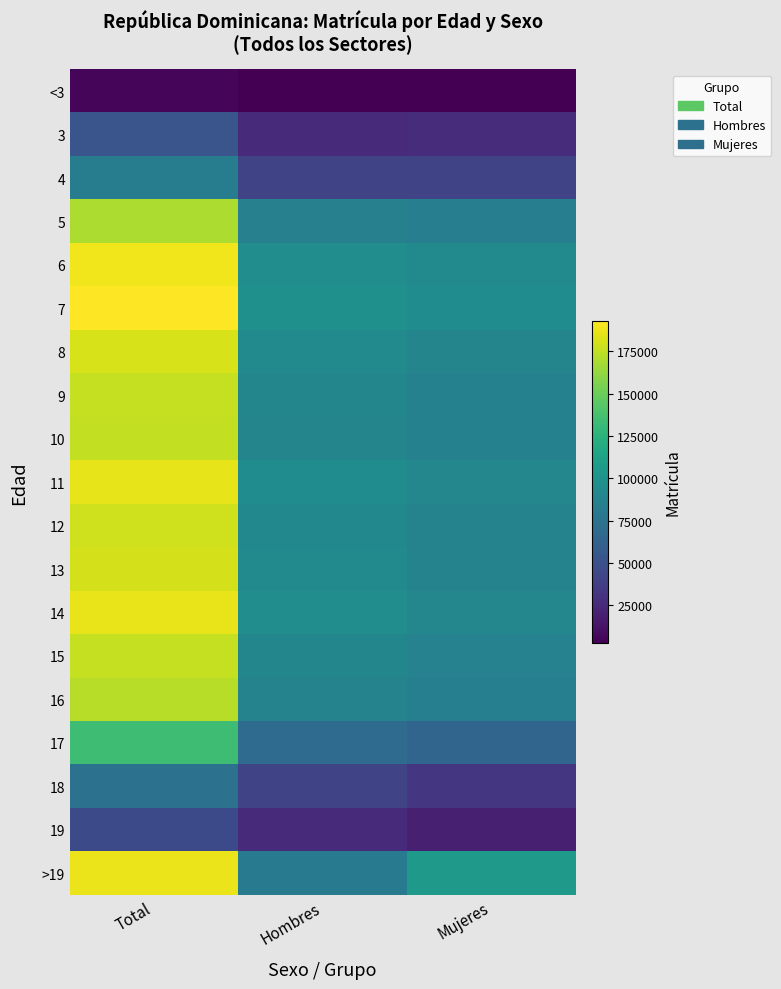

Count the number of categories in the chart.

3